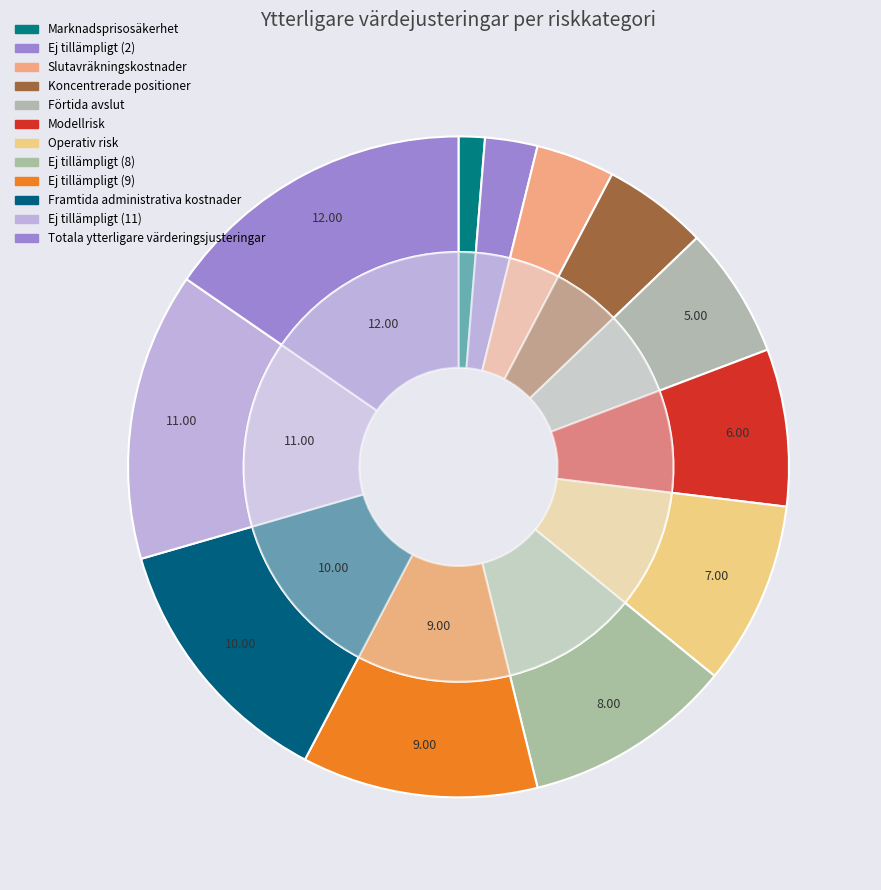

Is there any slice that represents more than half of the pie?

No